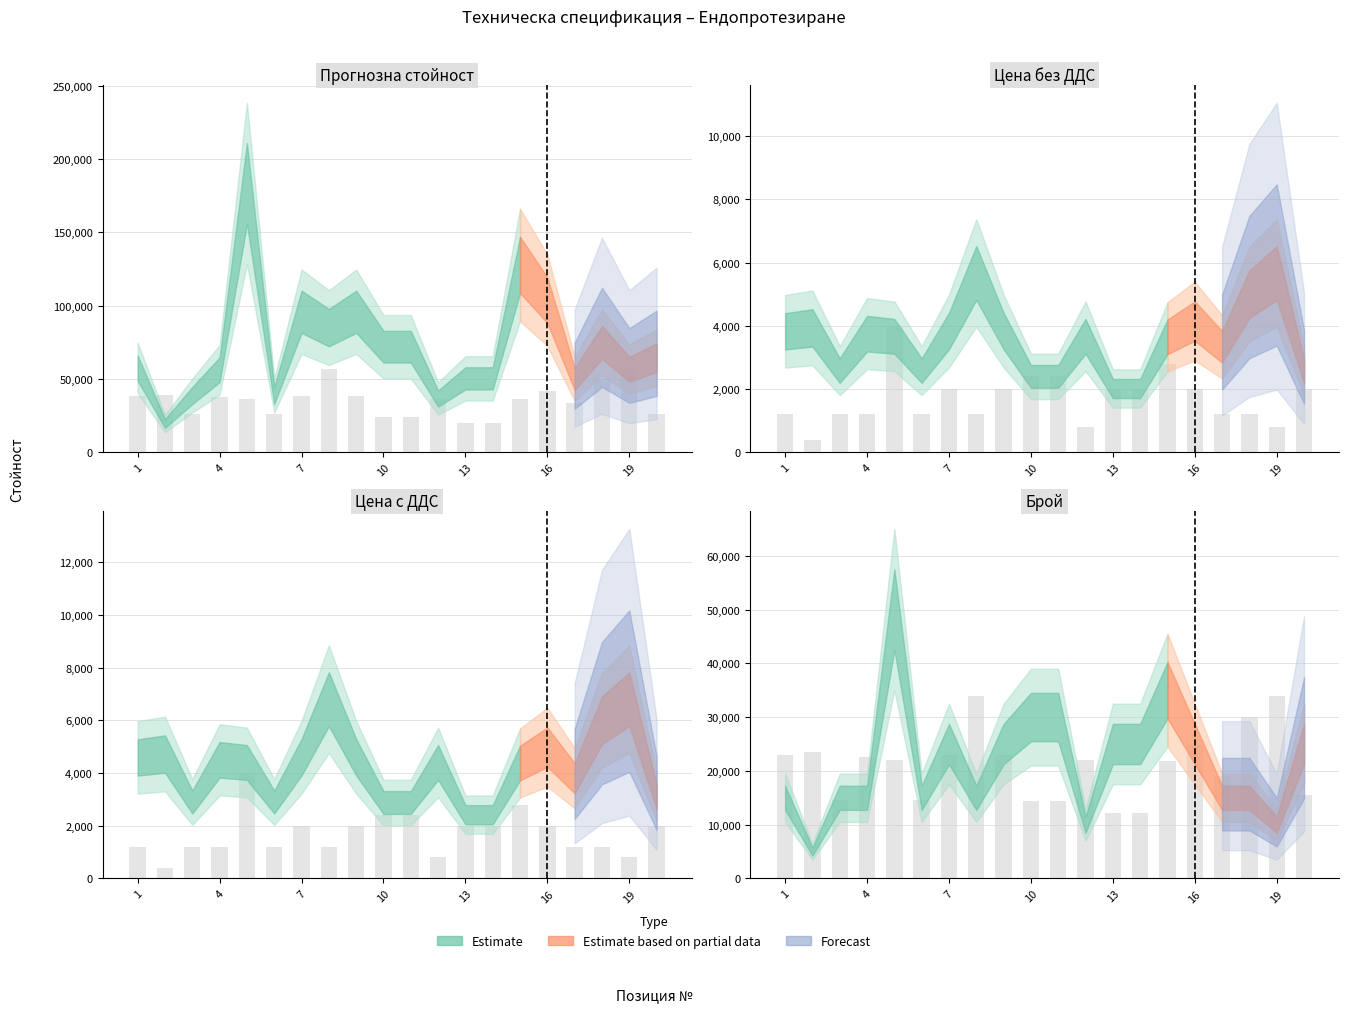

Are the bars horizontal?

No